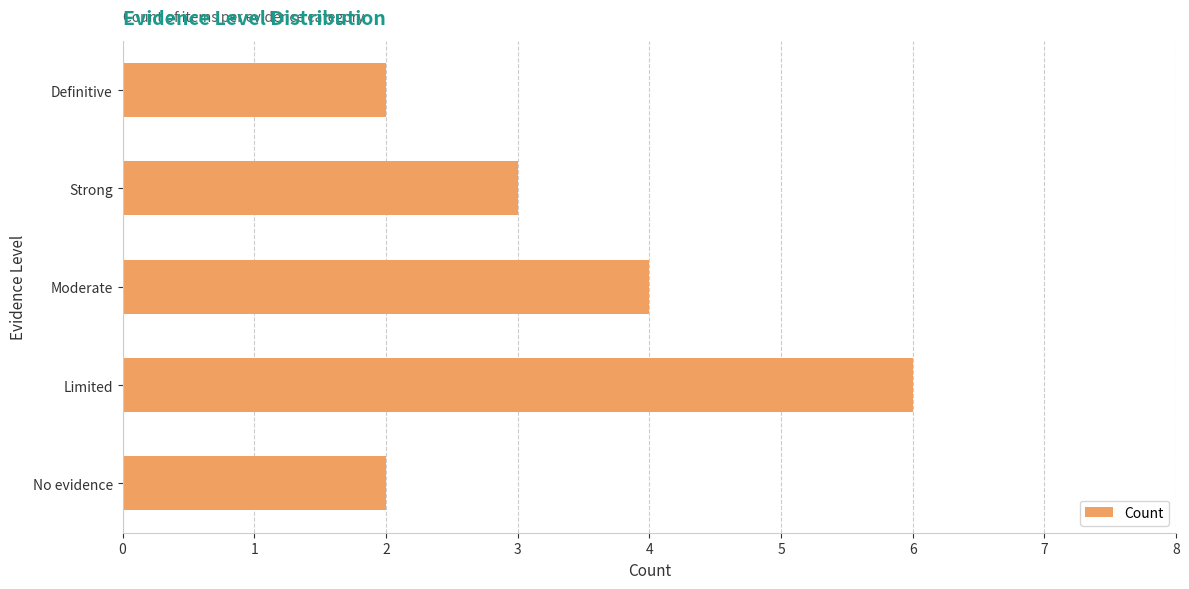

How many data points are less than 3?

2